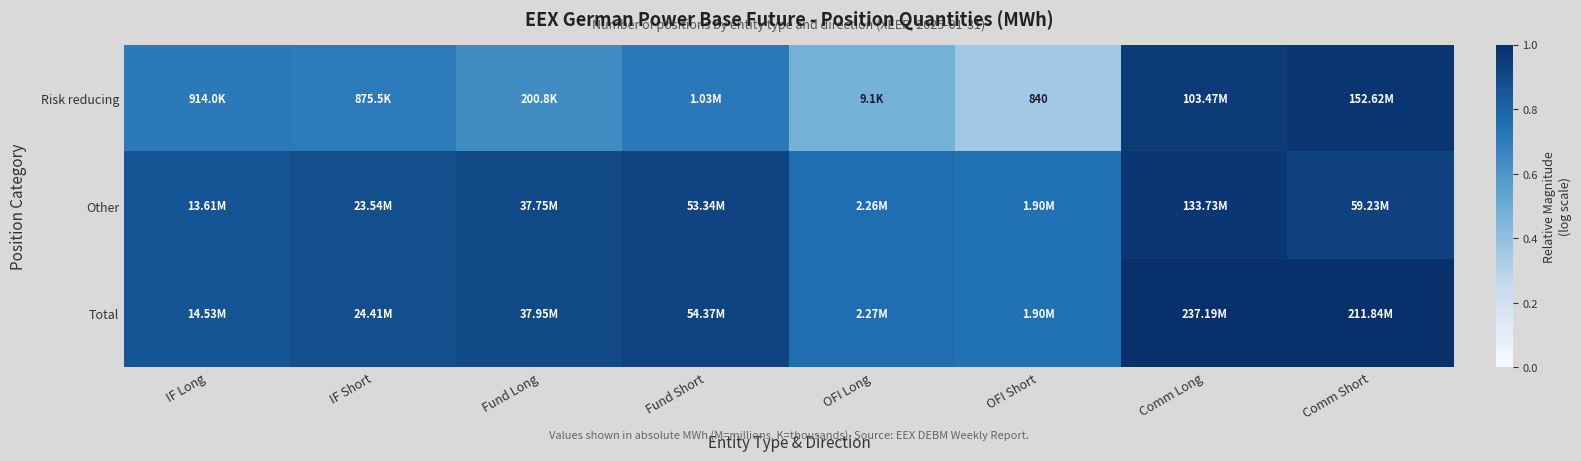

At Fund Long, list the series in order from smallest to largest.

Risk reducing, Other, Total